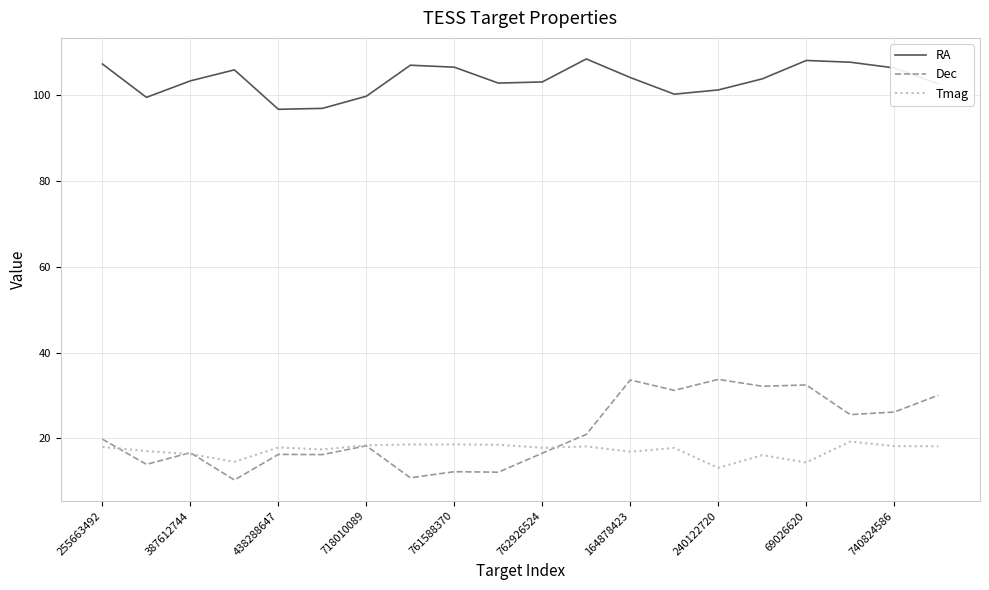

What is the highest value of the RA series?

108.4